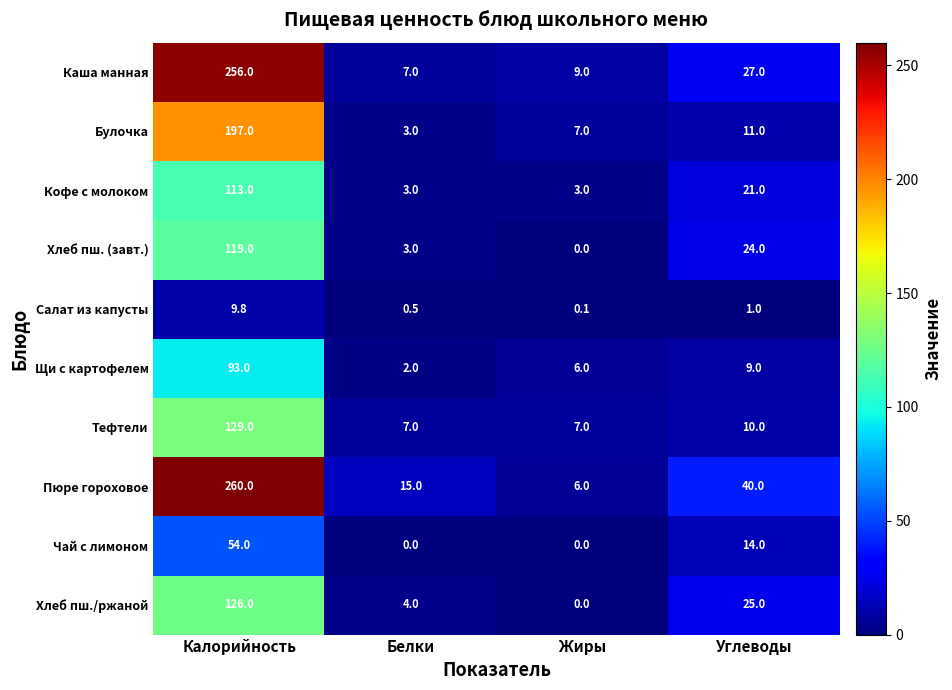

Which label corresponds to the largest value in the chart?

Калорийность